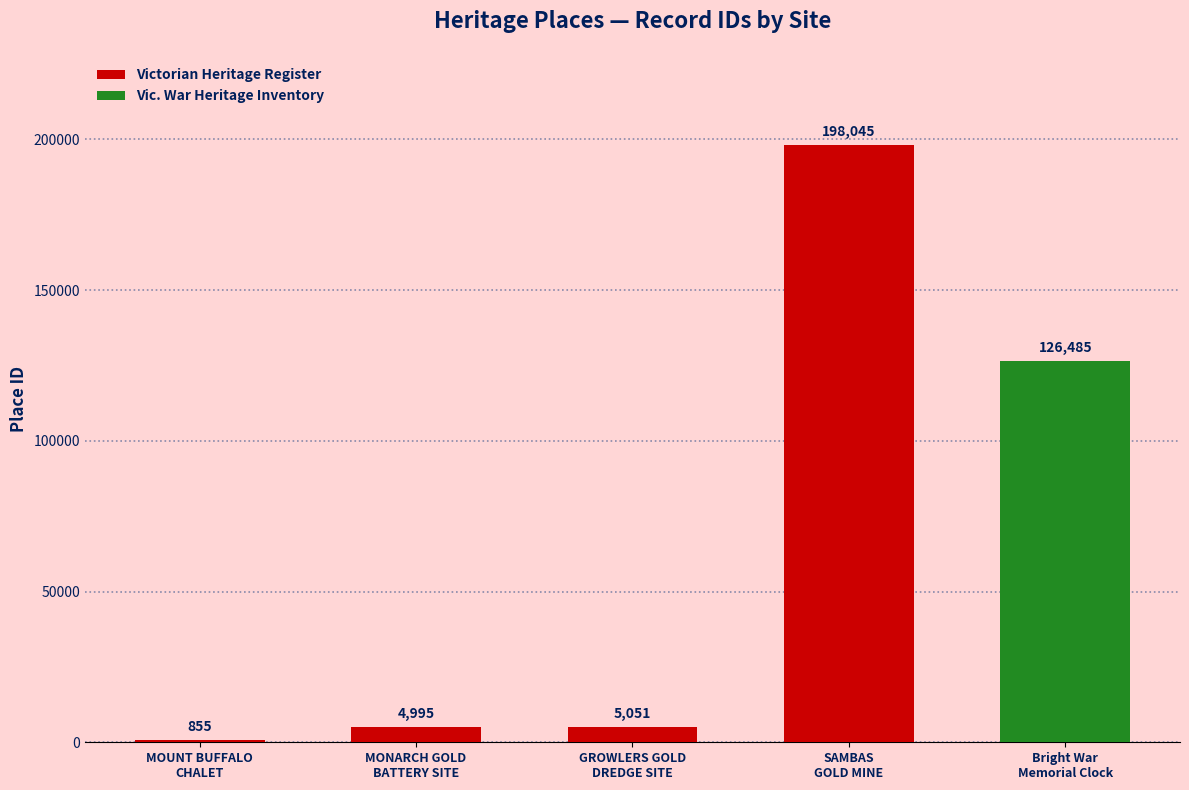

What is the maximum value for Victorian Heritage Register?

198045